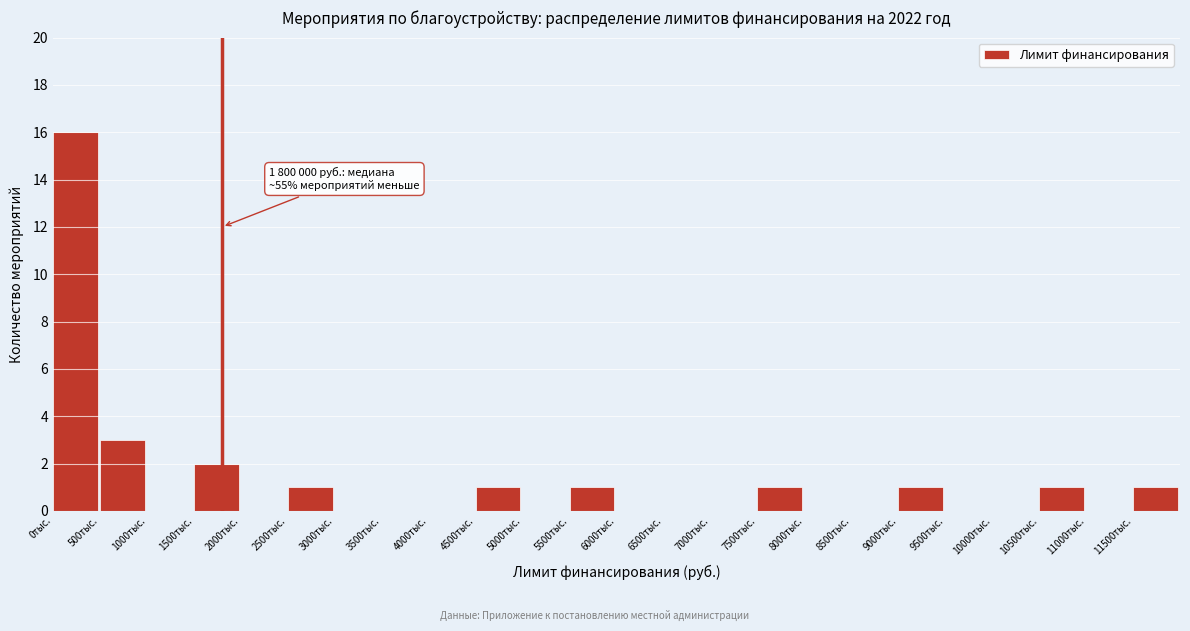

Reading left to right, extract all data points from this chart.

0тыс.=16	500тыс.=3	1000тыс.=0	1500тыс.=2	2000тыс.=0	2500тыс.=1	3000тыс.=0	3500тыс.=0	4000тыс.=0	4500тыс.=1	5000тыс.=0	5500тыс.=1	6000тыс.=0	6500тыс.=0	7000тыс.=0	7500тыс.=1	8000тыс.=0	8500тыс.=0	9000тыс.=1	9500тыс.=0	10000тыс.=0	10500тыс.=1	11000тыс.=0	11500тыс.=1